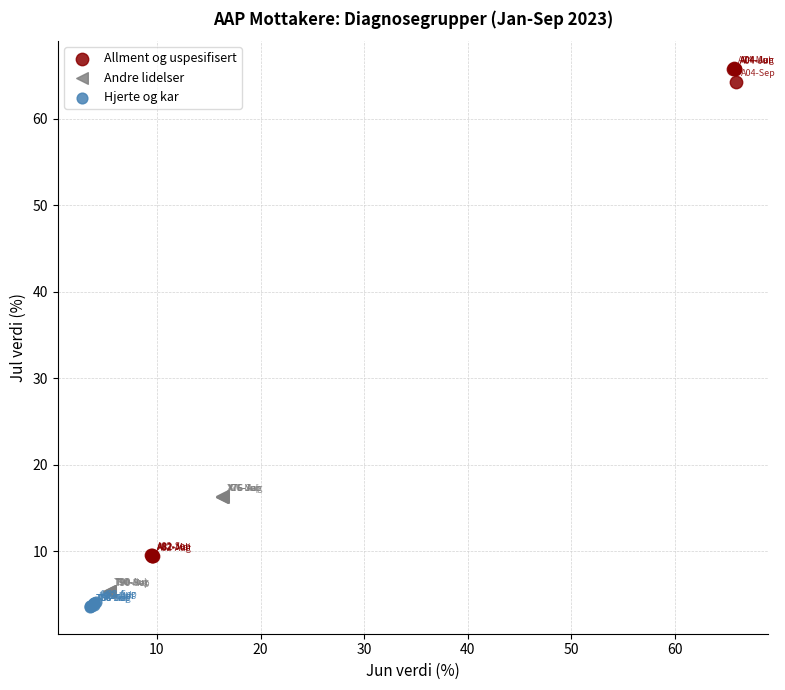

Which series contains the lowest Y value?

Hjerte og kar